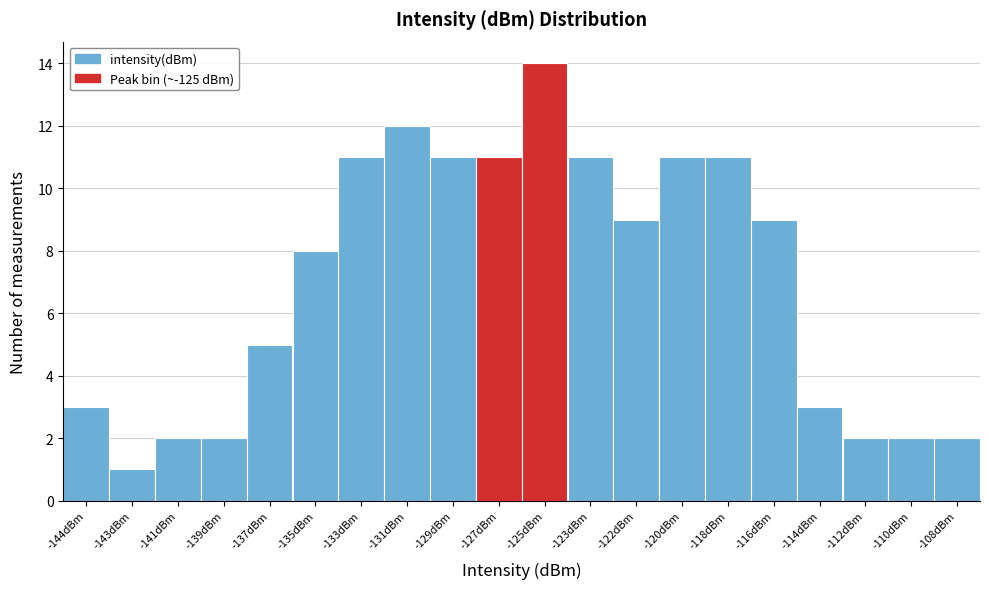

Reading right to left, list all the values displayed in this chart.

-108dBm=2	-110dBm=2	-112dBm=2	-114dBm=3	-116dBm=9	-118dBm=11	-120dBm=11	-122dBm=9	-123dBm=11	-125dBm=14	-127dBm=11	-129dBm=11	-131dBm=12	-133dBm=11	-135dBm=8	-137dBm=5	-139dBm=2	-141dBm=2	-143dBm=1	-144dBm=3